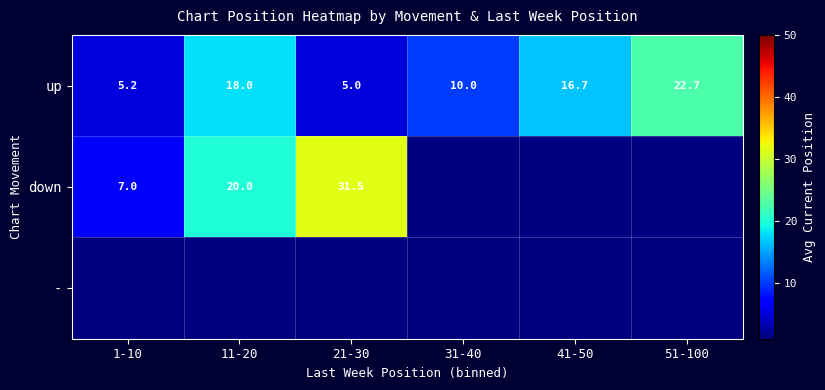

Rank the categories by up value from lowest to highest.

21-30, 1-10, 31-40, 41-50, 11-20, 51-100